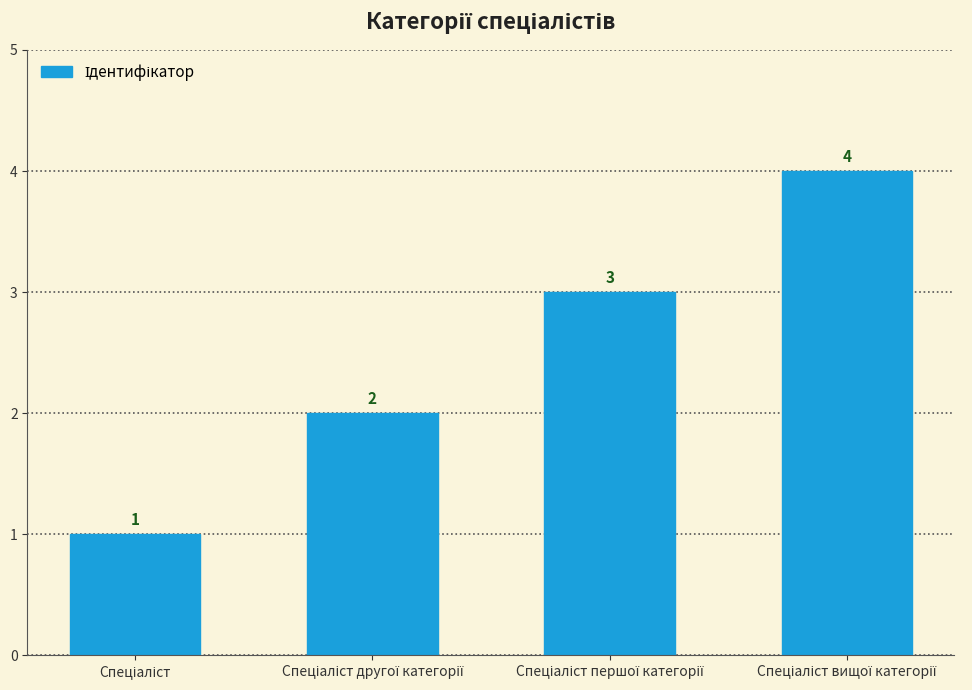

What is the smallest value displayed?

1